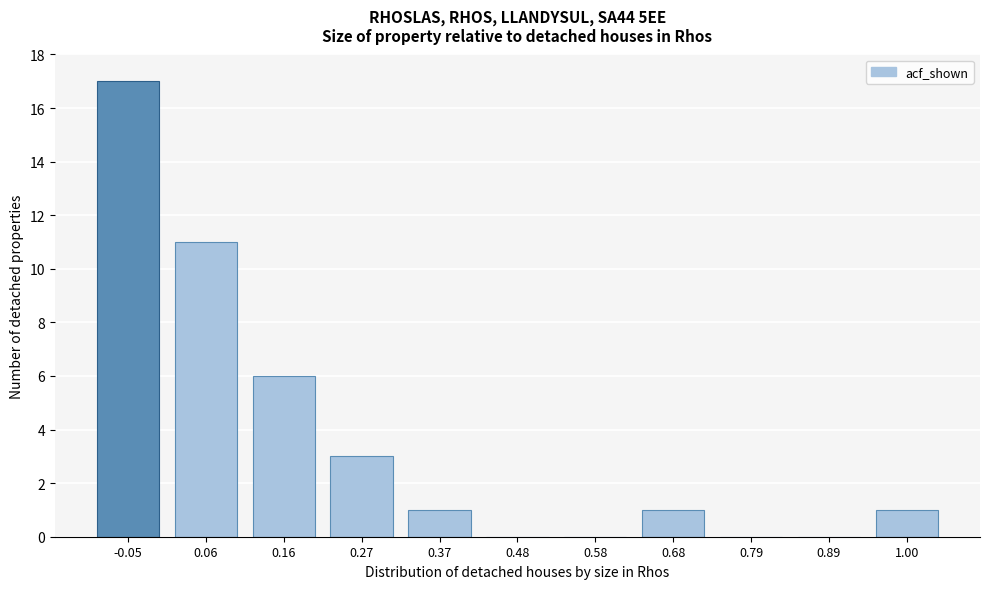

The value at 0.79 is 0. True or false?

True